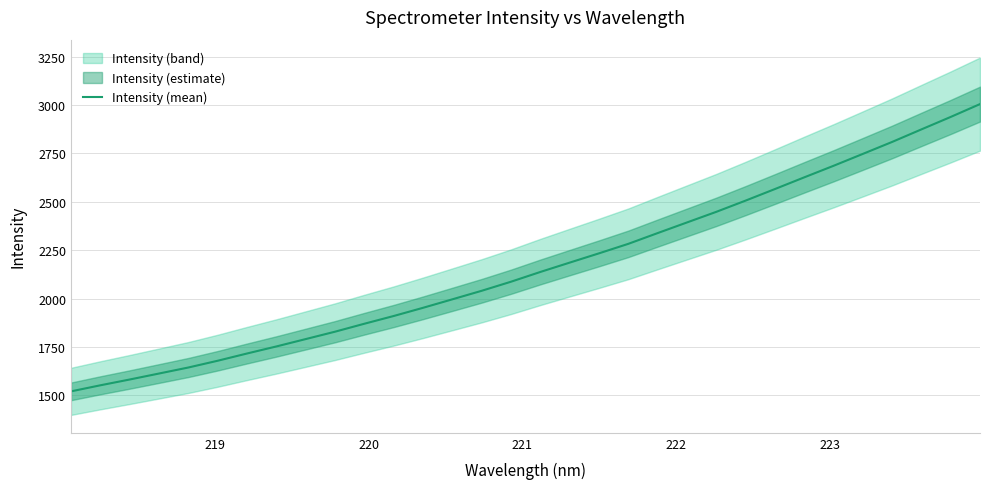

What is the minimum value for Intensity (mean)?

1521.1